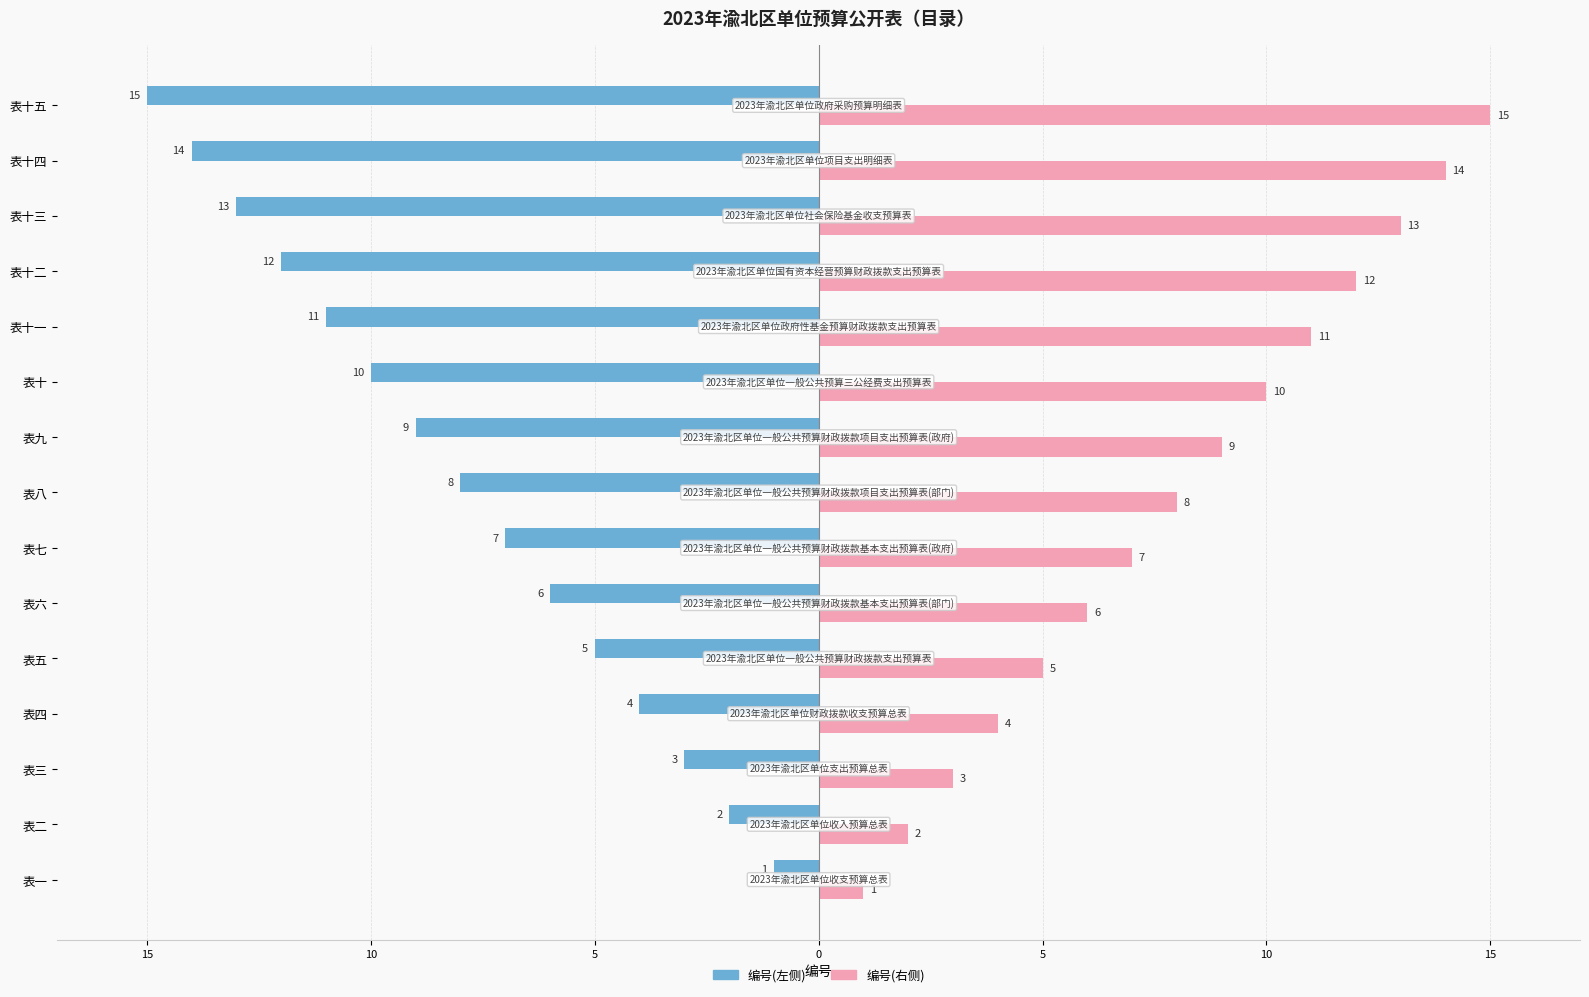

List the series in order of their peak value, lowest first.

编号(左侧), 编号(右侧)